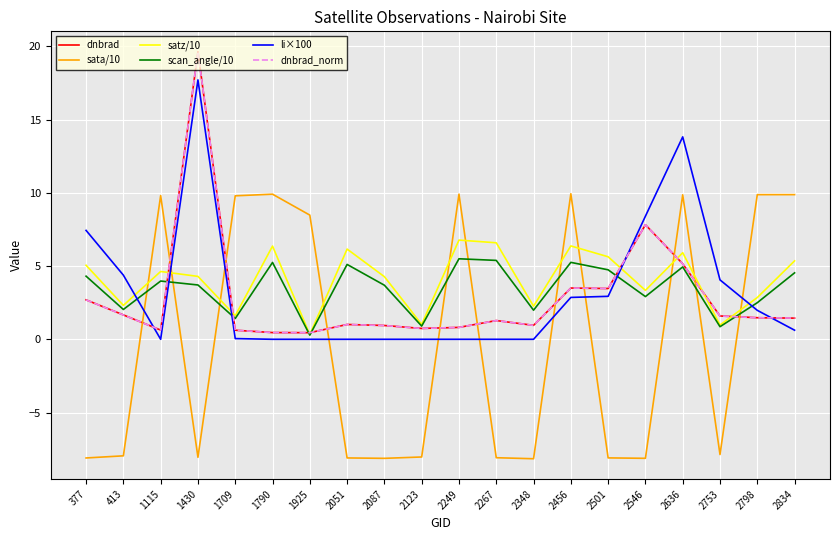

Which series ends up on top after the final intersection of dnbrad and satz/10?

satz/10